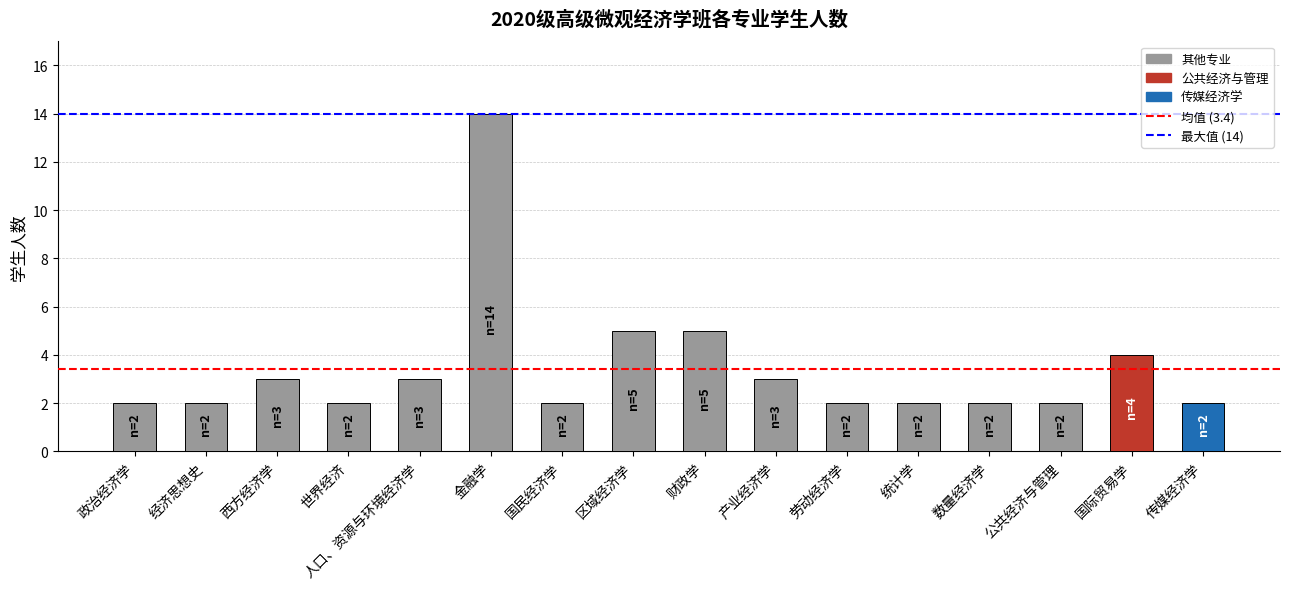

Reading left to right, what are all the values shown in this chart?

2	2	3	2	3	14	2	5	5	3	2	2	2	2	4	2